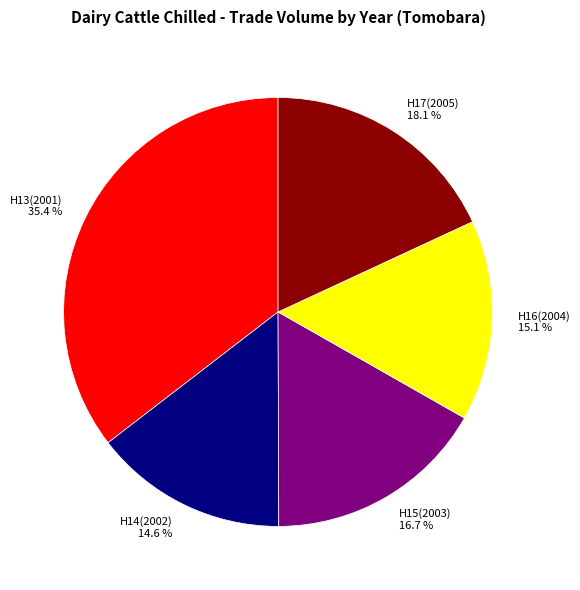

How many slices are in this pie chart?

5